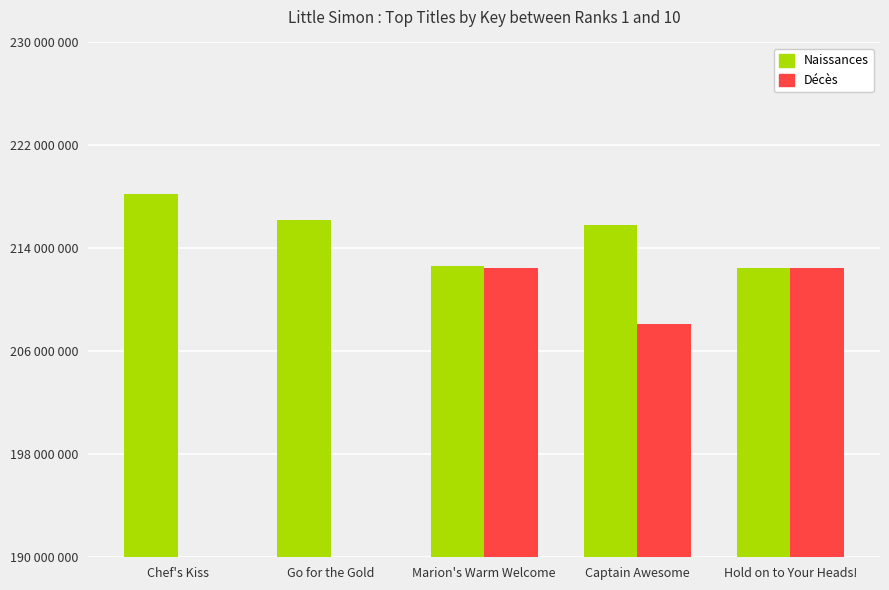

The Décès series shows 71944364 at Go for the Gold. True or false?

False